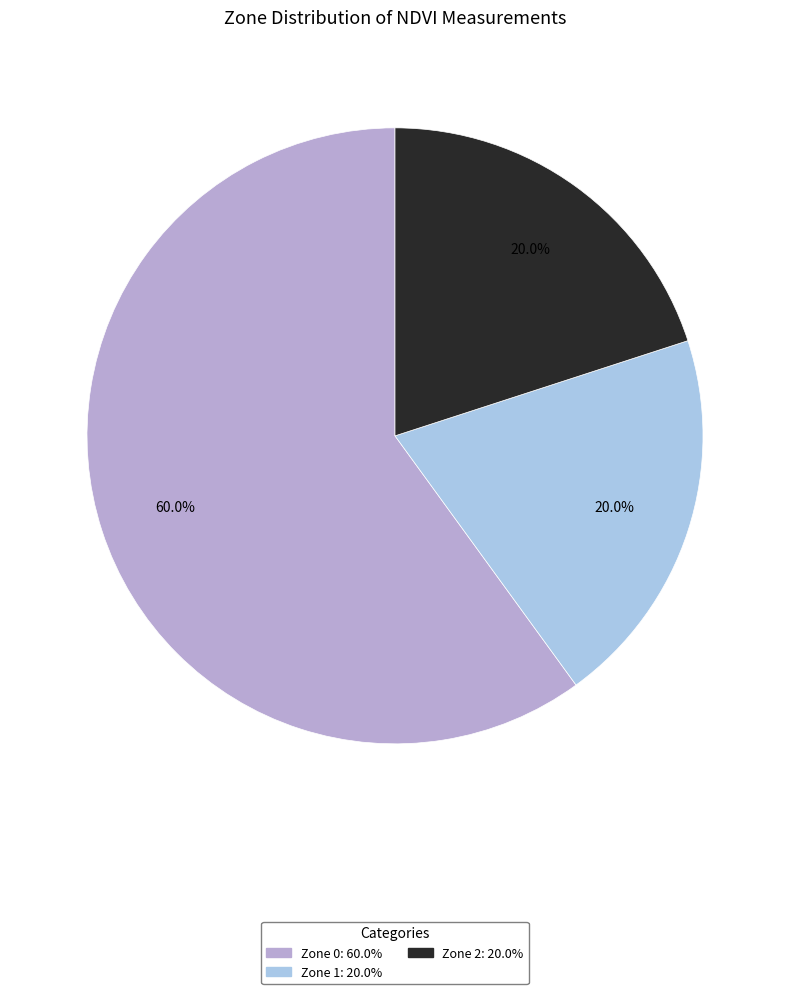

Which has a higher value, Zone 2 or Zone 0?

Zone 0